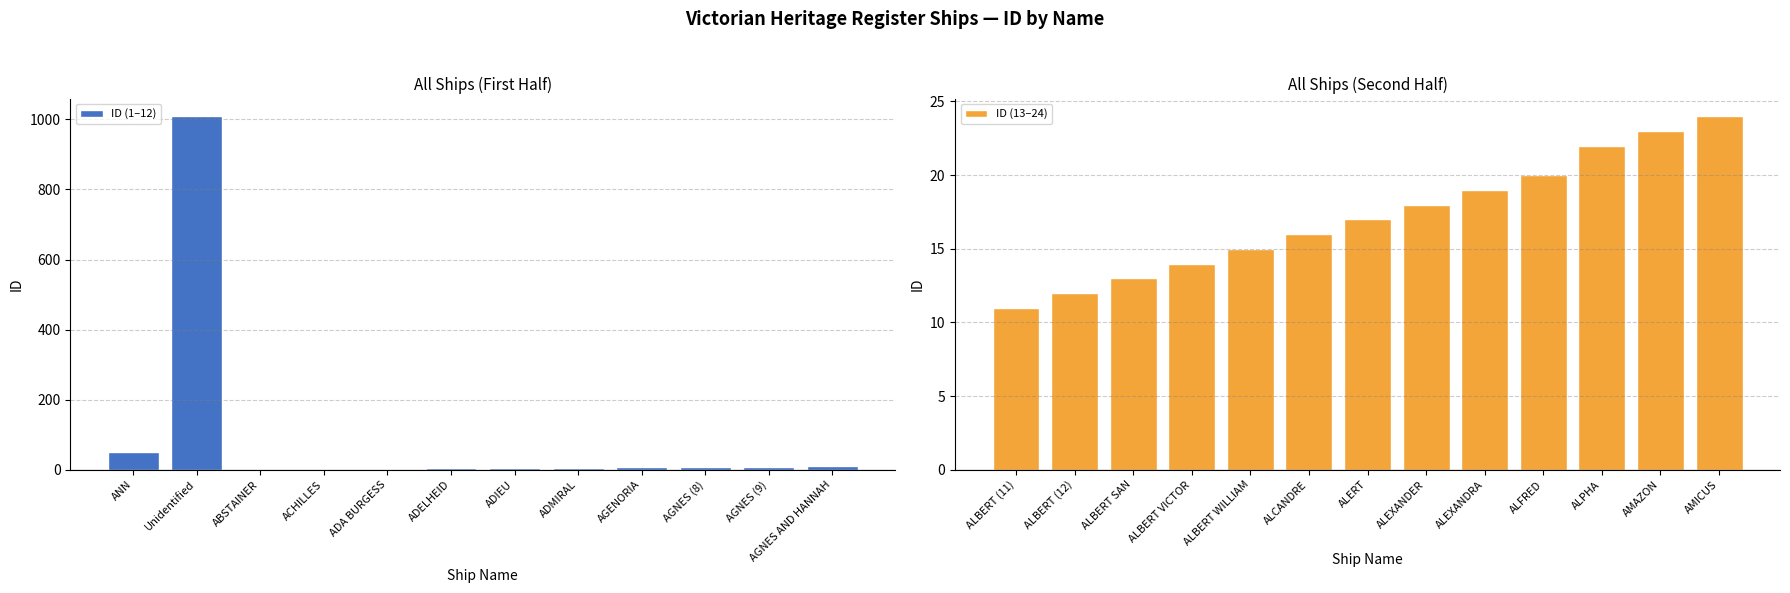

Which category has the highest value across all series?

Unidentified